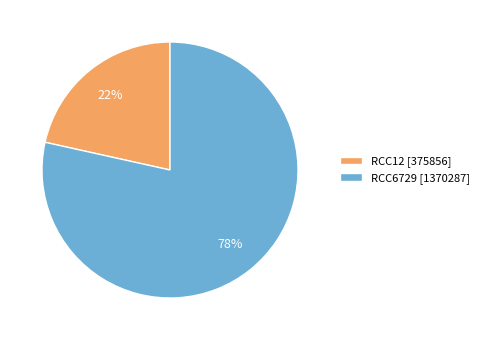

Combined, do RCC6729 and RCC12 account for over 50%?

Yes